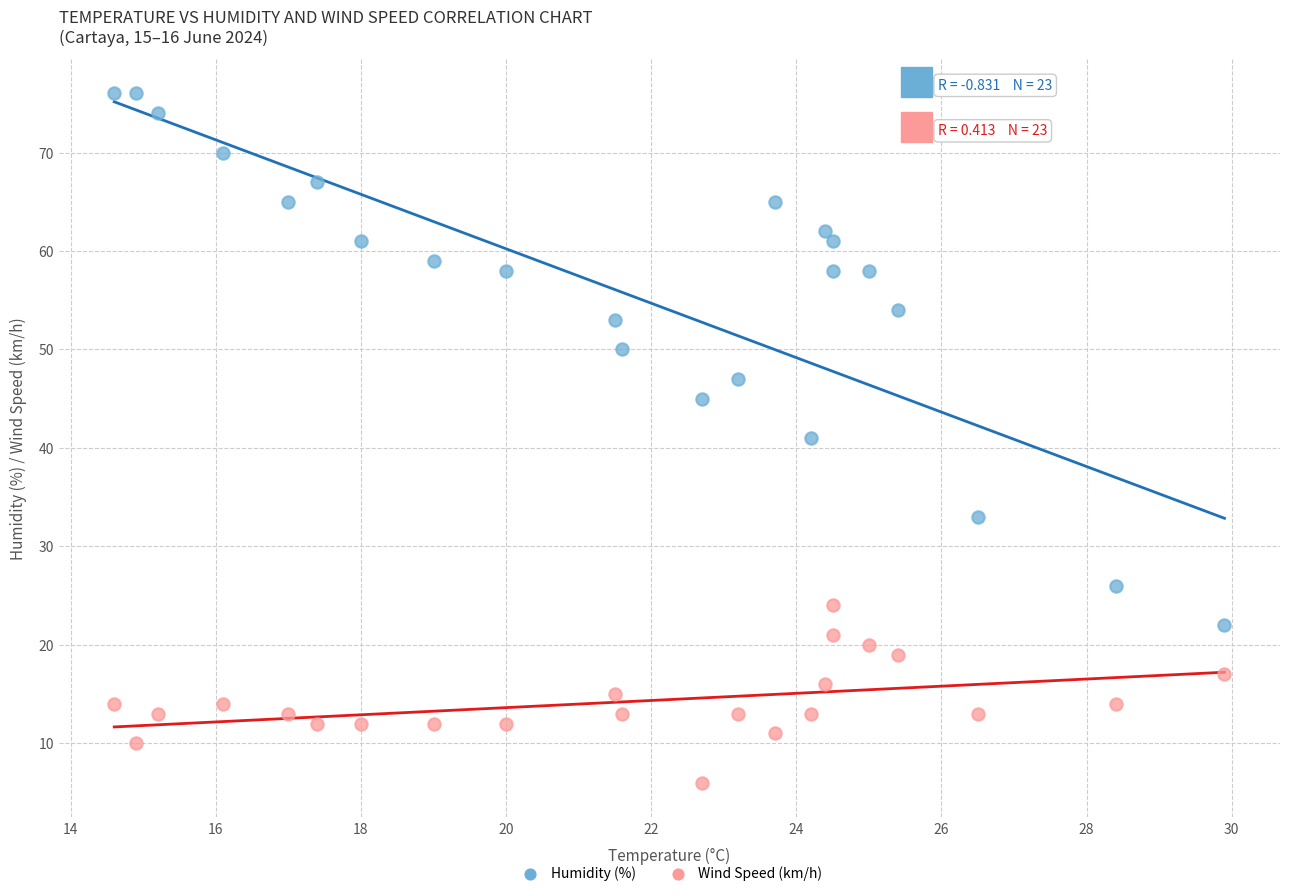

Which series has the widest spread of Y values?

Humidity (%)